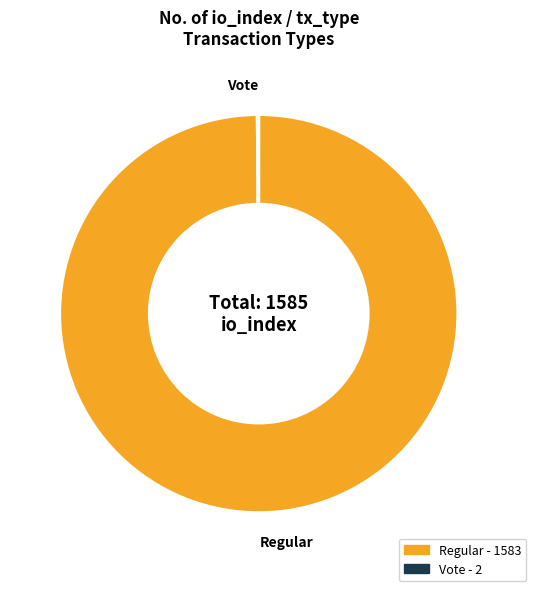

Is it true that Regular is 100% of the pie?

True